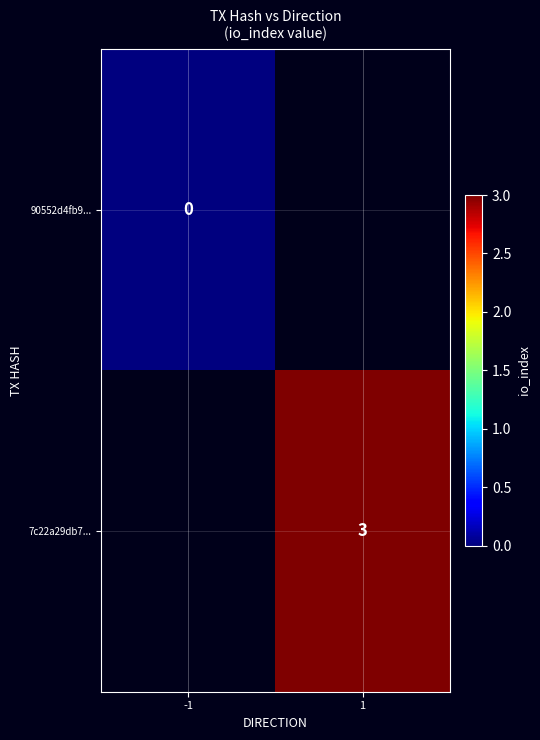

At how many categories does at least one series exceed 2?

1